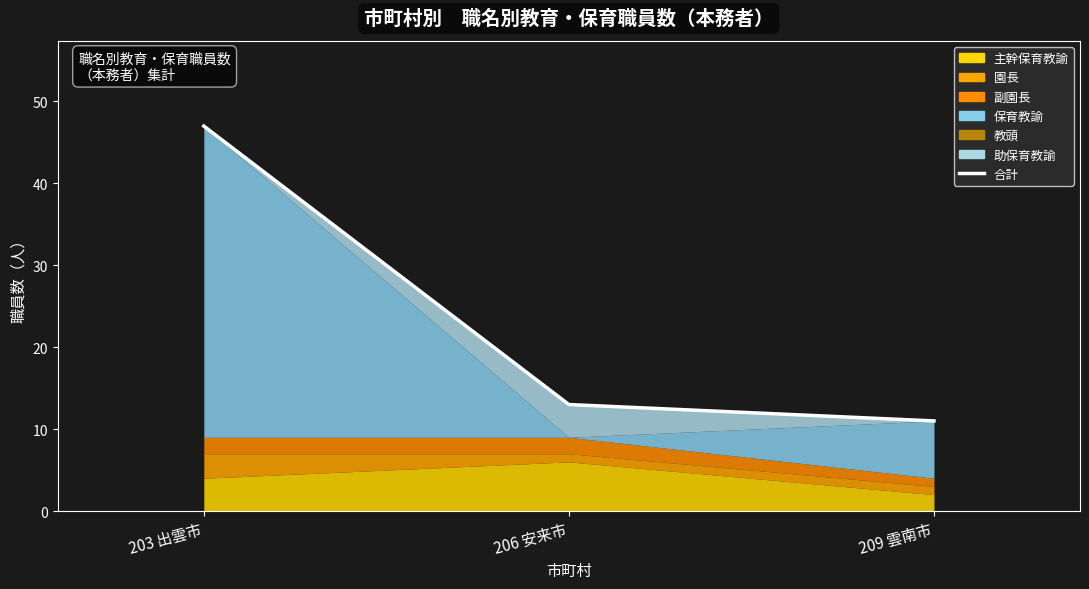

How many data points does each series have?

3